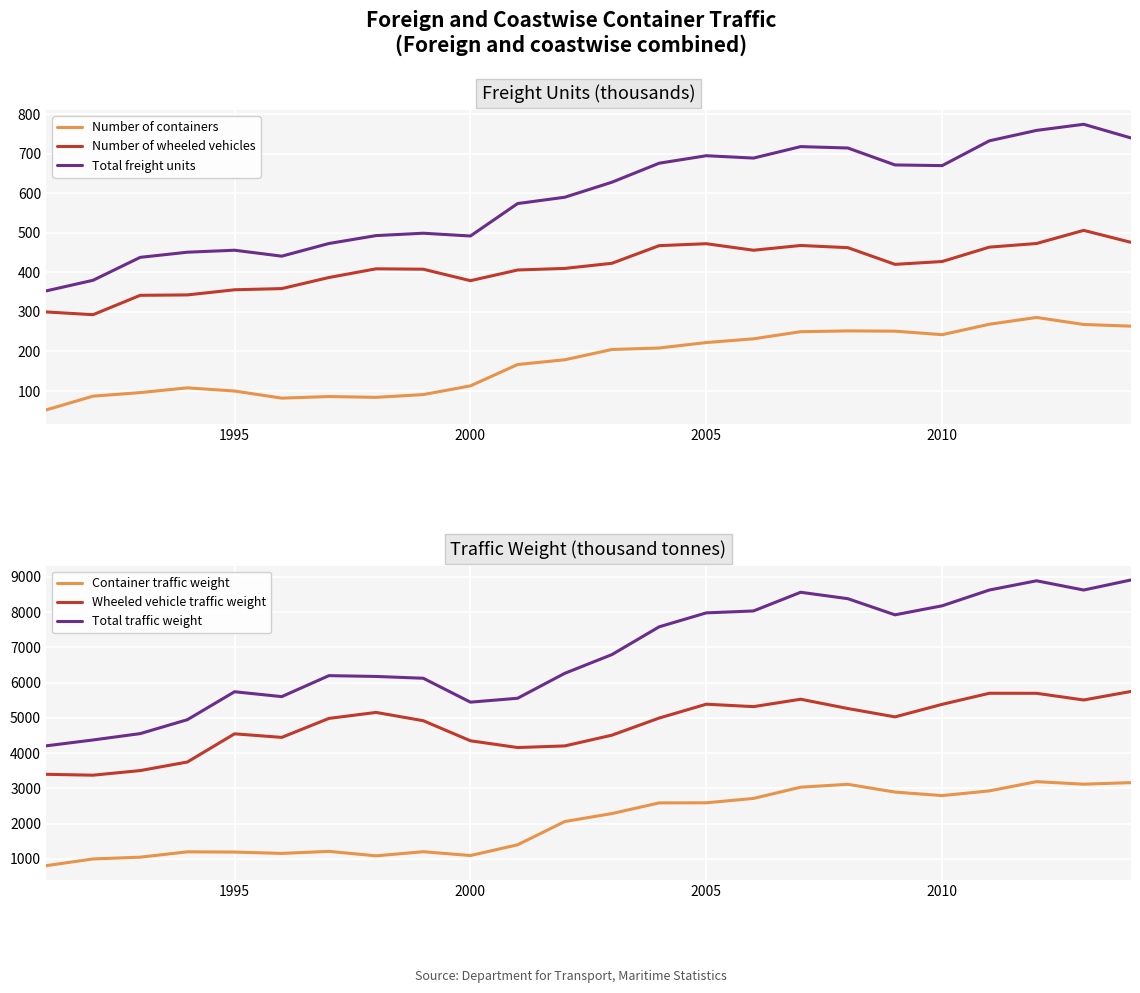

True or false: Total traffic weight and Wheeled vehicle traffic weight intersect in this chart.

False